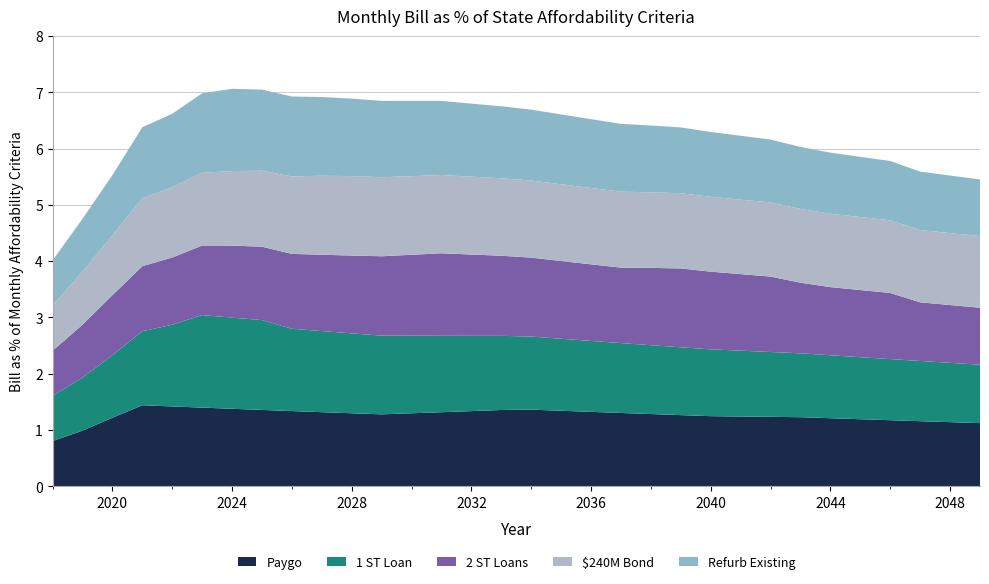

Reading left to right, what are all the values shown in this chart?

Paygo: 2018=0.8	2019=1.0	2020=1.2	2021=1.4	2022=1.4	2023=1.4	2024=1.4	2025=1.4	2026=1.3	2027=1.3	2028=1.3	2029=1.3	2030=1.3	2031=1.3	2032=1.3	2033=1.4	2034=1.4	2035=1.3	2036=1.3	2037=1.3	2038=1.3	2039=1.3	2040=1.2	2041=1.2	2042=1.2	2043=1.2	2044=1.2	2045=1.2	2046=1.2	2047=1.2	2048=1.1	2049=1.1
1 ST Loan: 2018=0.8	2019=0.9	2020=1.1	2021=1.3	2022=1.5	2023=1.6	2024=1.6	2025=1.6	2026=1.5	2027=1.4	2028=1.4	2029=1.4	2030=1.4	2031=1.4	2032=1.3	2033=1.3	2034=1.3	2035=1.3	2036=1.3	2037=1.2	2038=1.2	2039=1.2	2040=1.2	2041=1.2	2042=1.2	2043=1.1	2044=1.1	2045=1.1	2046=1.1	2047=1.1	2048=1.1	2049=1.0
2 ST Loans: 2018=0.8	2019=0.9	2020=1.1	2021=1.2	2022=1.2	2023=1.2	2024=1.3	2025=1.3	2026=1.3	2027=1.4	2028=1.4	2029=1.4	2030=1.4	2031=1.5	2032=1.4	2033=1.4	2034=1.4	2035=1.4	2036=1.4	2037=1.3	2038=1.4	2039=1.4	2040=1.4	2041=1.4	2042=1.3	2043=1.3	2044=1.2	2045=1.2	2046=1.2	2047=1.0	2048=1.0	2049=1.0
$240M Bond: 2018=0.8	2019=0.9	2020=1.1	2021=1.2	2022=1.2	2023=1.3	2024=1.3	2025=1.4	2026=1.4	2027=1.4	2028=1.4	2029=1.4	2030=1.4	2031=1.4	2032=1.4	2033=1.4	2034=1.4	2035=1.4	2036=1.4	2037=1.4	2038=1.3	2039=1.3	2040=1.3	2041=1.3	2042=1.3	2043=1.3	2044=1.3	2045=1.3	2046=1.3	2047=1.3	2048=1.3	2049=1.3
Refurb Existing: 2018=0.8	2019=0.9	2020=1.1	2021=1.3	2022=1.3	2023=1.4	2024=1.5	2025=1.4	2026=1.4	2027=1.4	2028=1.4	2029=1.4	2030=1.3	2031=1.3	2032=1.3	2033=1.3	2034=1.3	2035=1.2	2036=1.2	2037=1.2	2038=1.2	2039=1.2	2040=1.2	2041=1.1	2042=1.1	2043=1.1	2044=1.1	2045=1.1	2046=1.1	2047=1.0	2048=1.0	2049=1.0